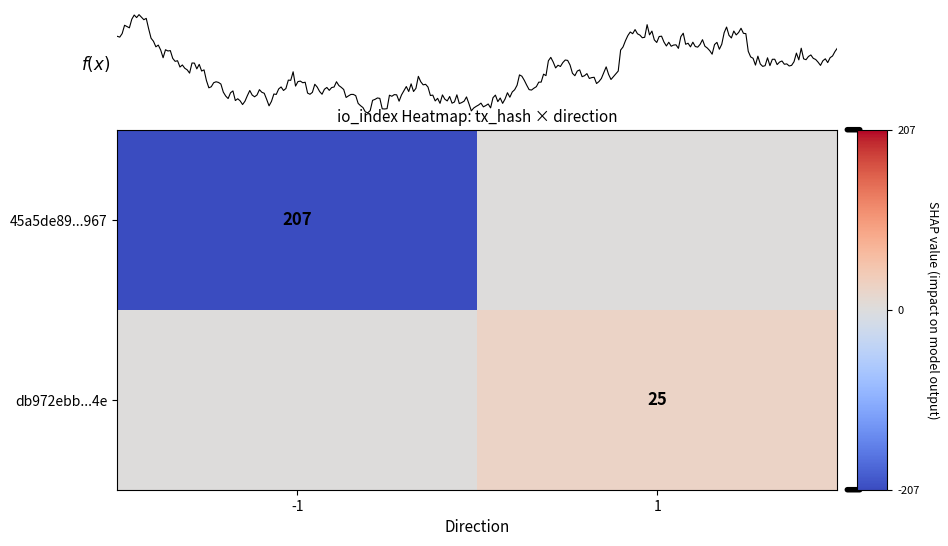

The db972ebb...4e series shows 25 at 1. True or false?

True